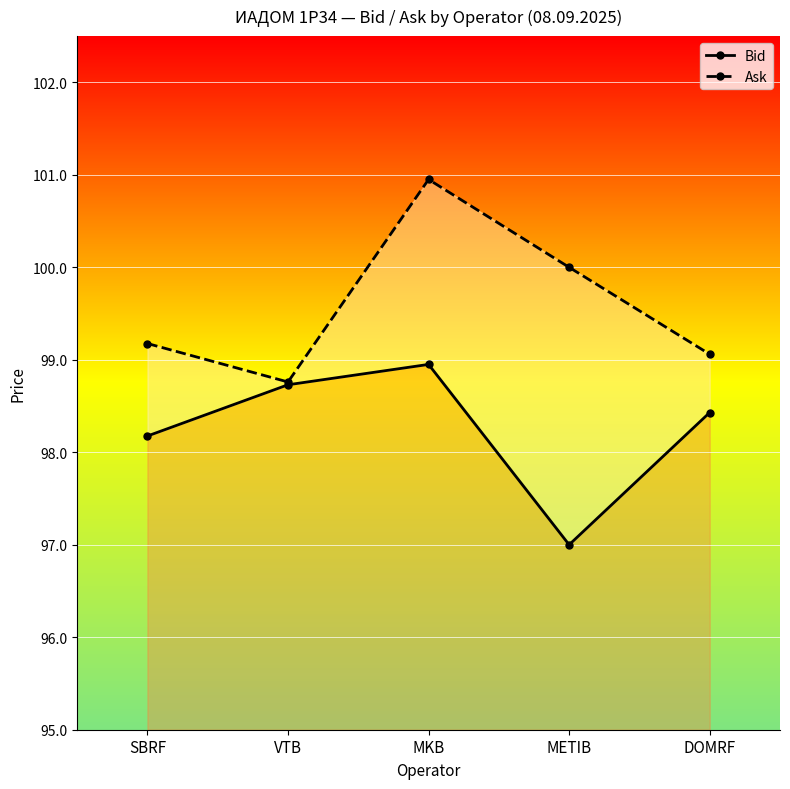

The Bid series shows 98.4 at DOMRF. True or false?

True